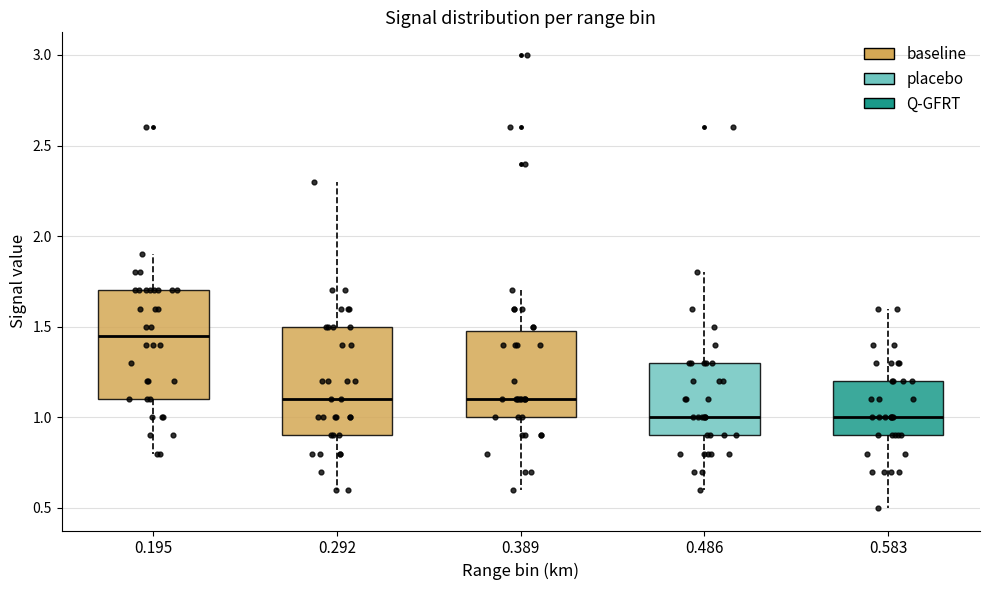

Reading left to right, transcribe this box plot: for each box, give where its median line is, the range the box spans, and where its two whiskers end, as read against the y-axis. The values are not printed on the chart, so give them approximately, as read against the axis.

0.195: median 1.45, box 1.10 to 1.70, whiskers 0.80 to 1.90
0.292: median 1.10, box 0.90 to 1.50, whiskers 0.60 to 2.30
0.389: median 1.10, box 1.00 to 1.50, whiskers 0.60 to 1.70
0.486: median 1.00, box 0.90 to 1.30, whiskers 0.60 to 1.80
0.583: median 1.00, box 0.90 to 1.20, whiskers 0.50 to 1.60